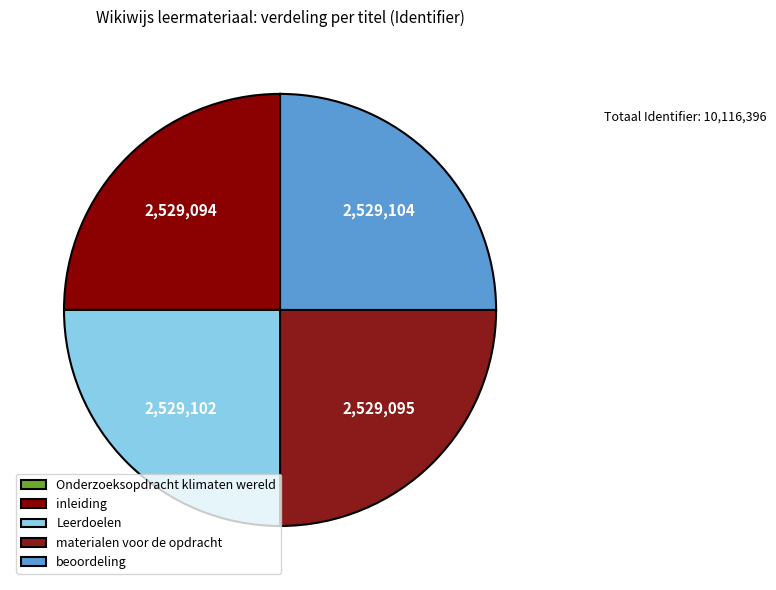

Which category has the biggest portion of the pie?

beoordeling